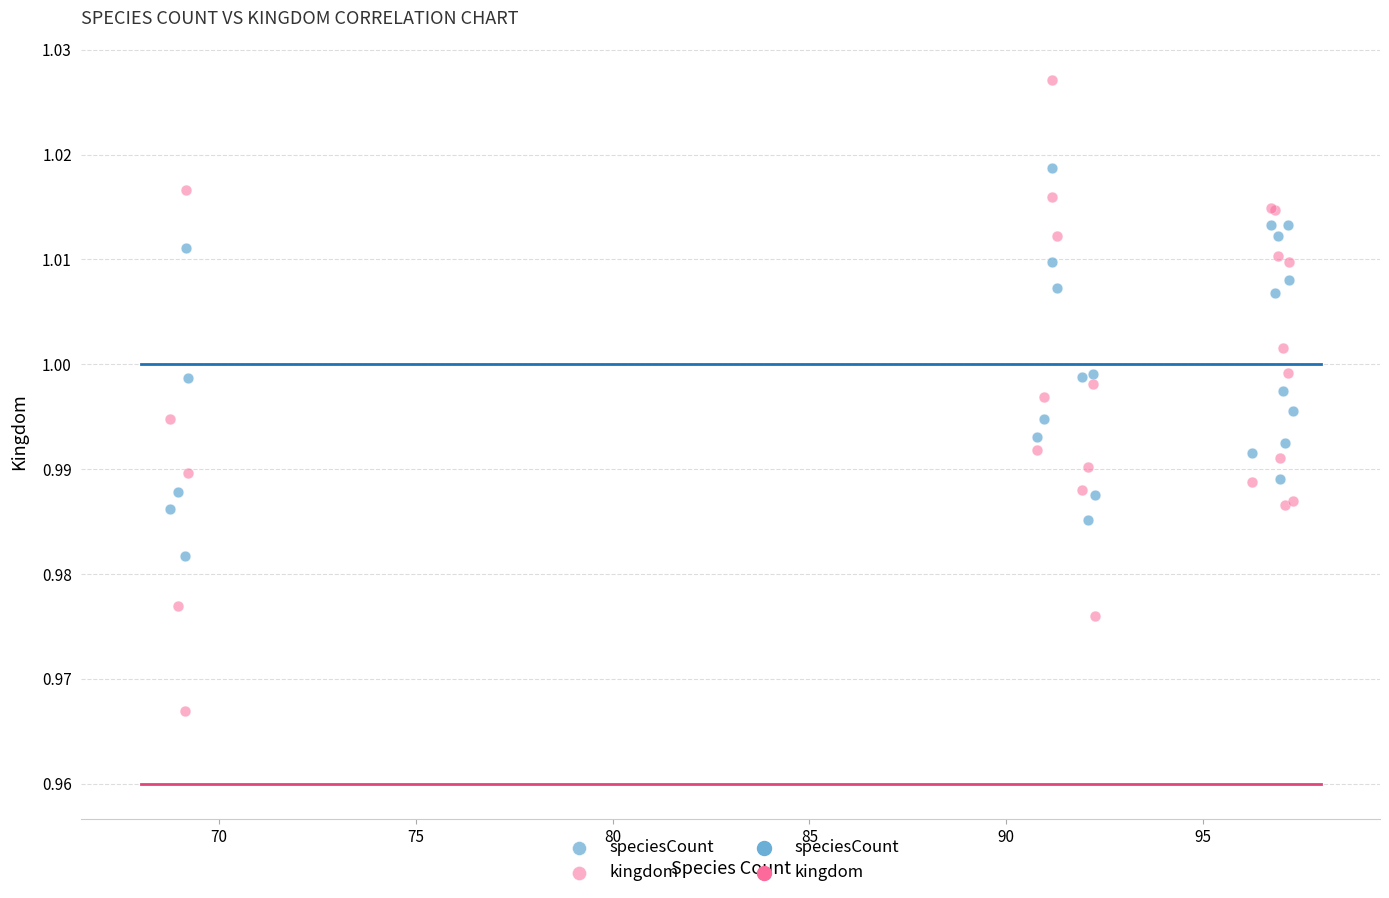

What is the X range (max minus min) for the scatter plot?

28.5